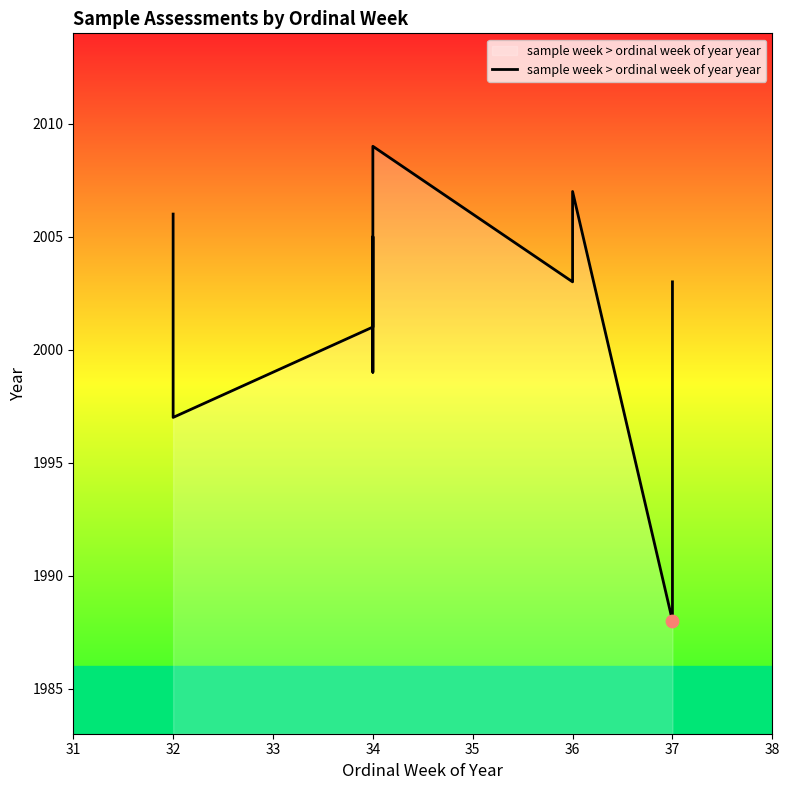

What is the change in value from 32 to 34?

+4